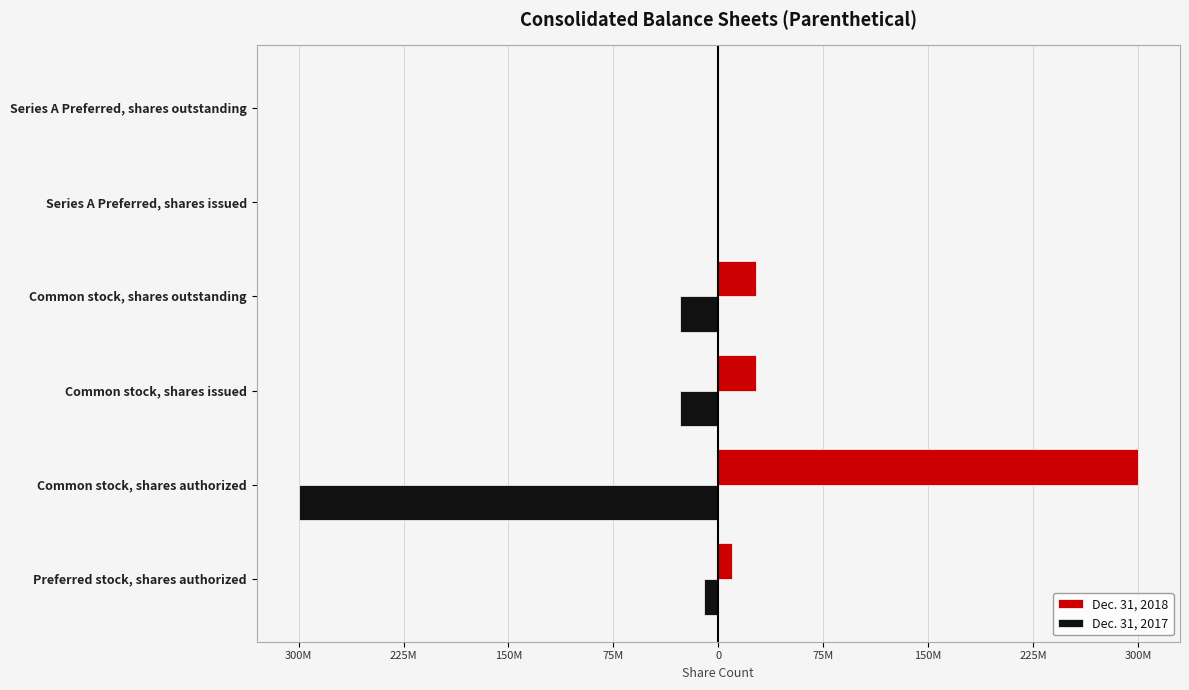

List the series in order of their overall mean, lowest first.

Dec. 31, 2017, Dec. 31, 2018